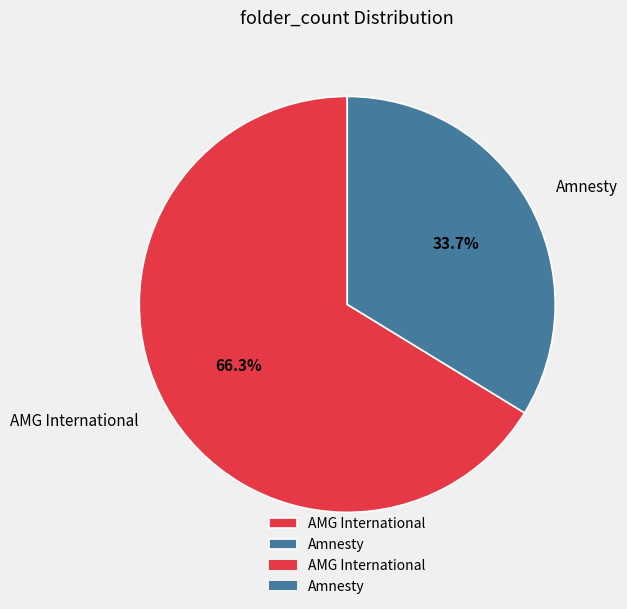

Does Amnesty account for over 50% of the chart?

No